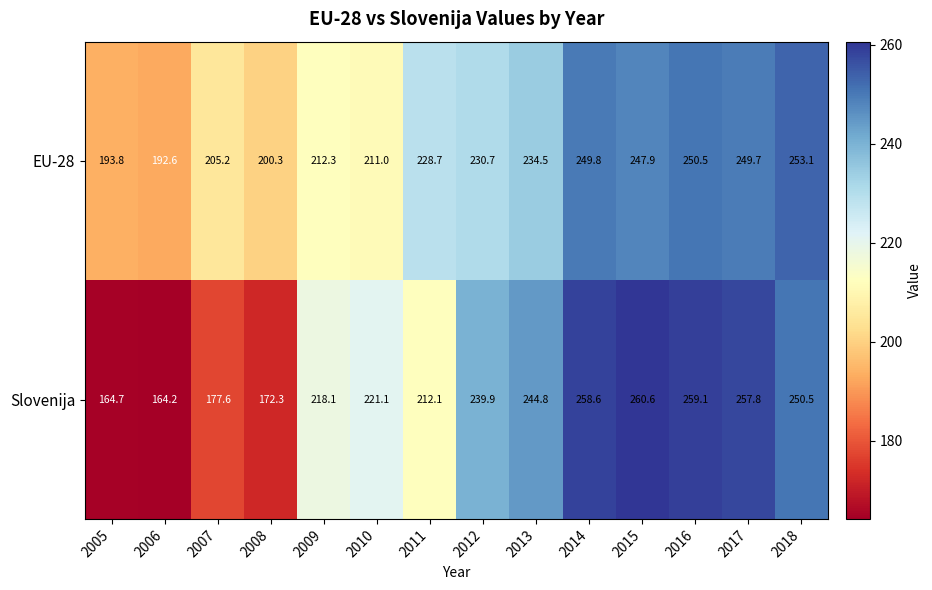

Reading left to right, extract all data points from this chart.

EU-28: 193.8	192.6	205.2	200.3	212.3	211.0	228.7	230.7	234.5	249.8	247.9	250.5	249.7	253.1
Slovenija: 164.7	164.2	177.6	172.3	218.1	221.1	212.1	239.9	244.8	258.6	260.6	259.1	257.8	250.5